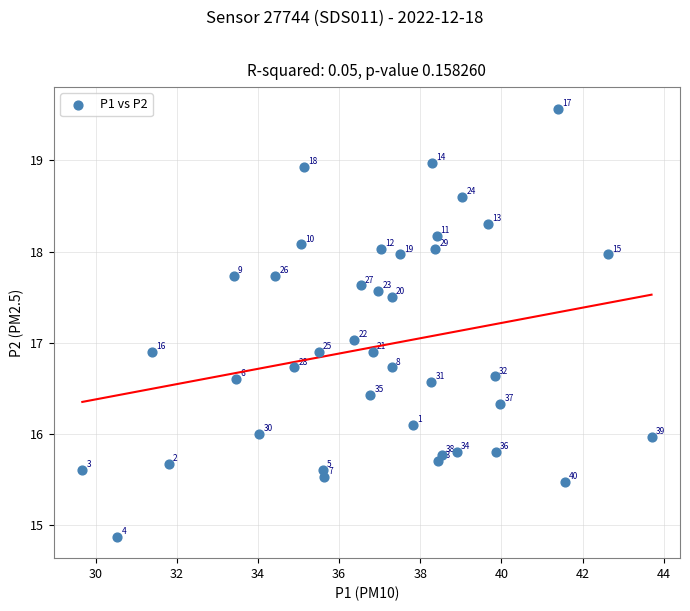

What is the range of Y values (max minus min)?

4.7